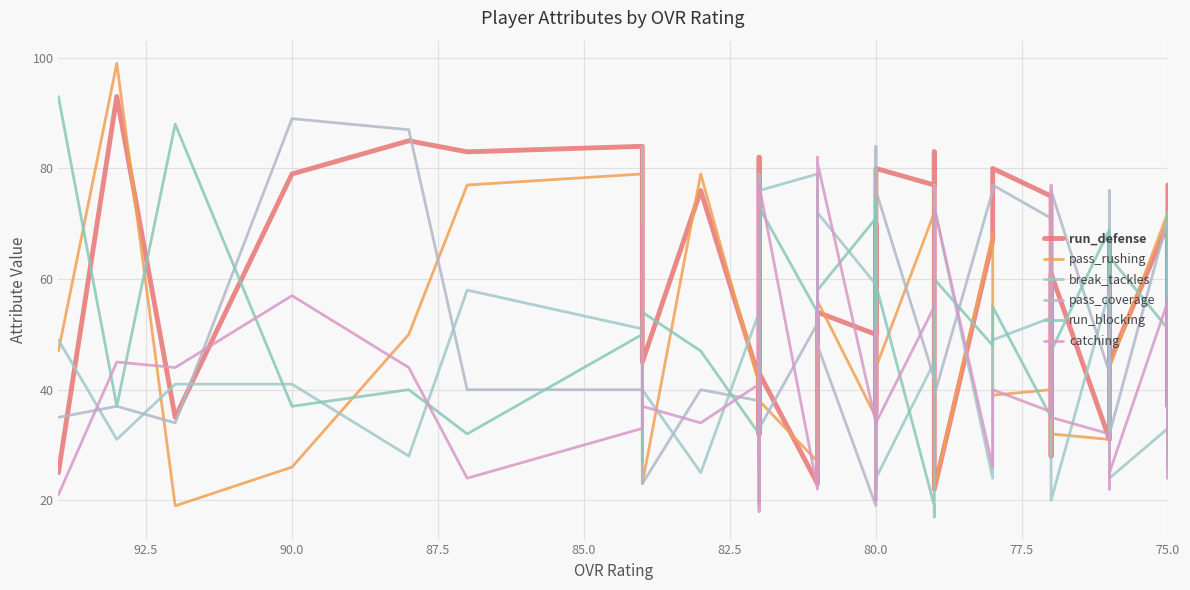

How many lines are shown in the chart?

6